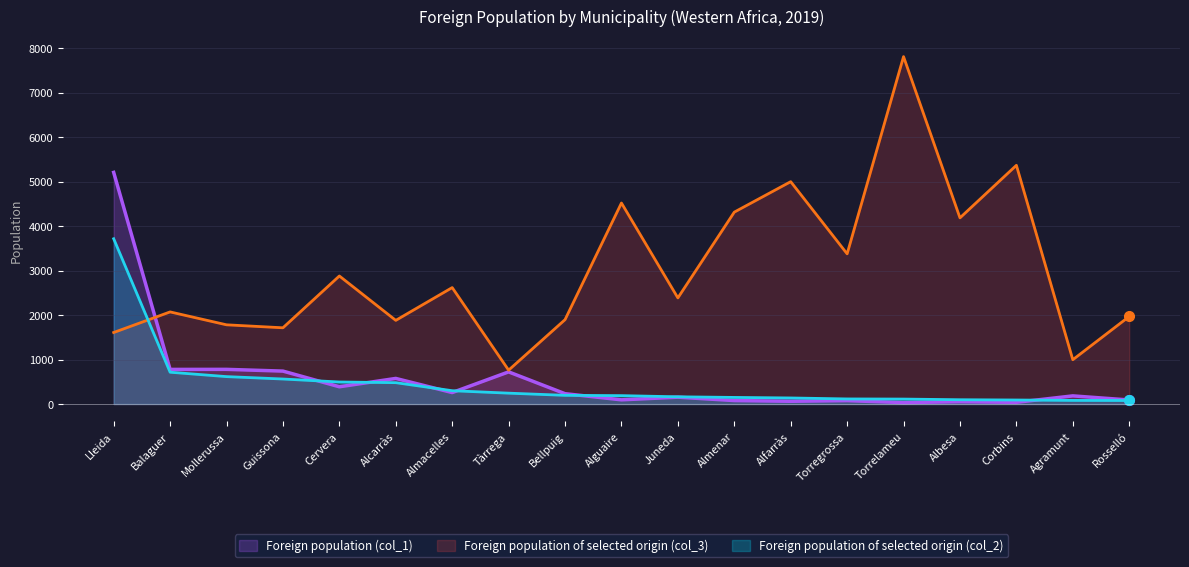

What are all the series names shown in the legend?

Foreign population (col_1), Foreign population of selected origin (col_3), Foreign population of selected origin (col_2)